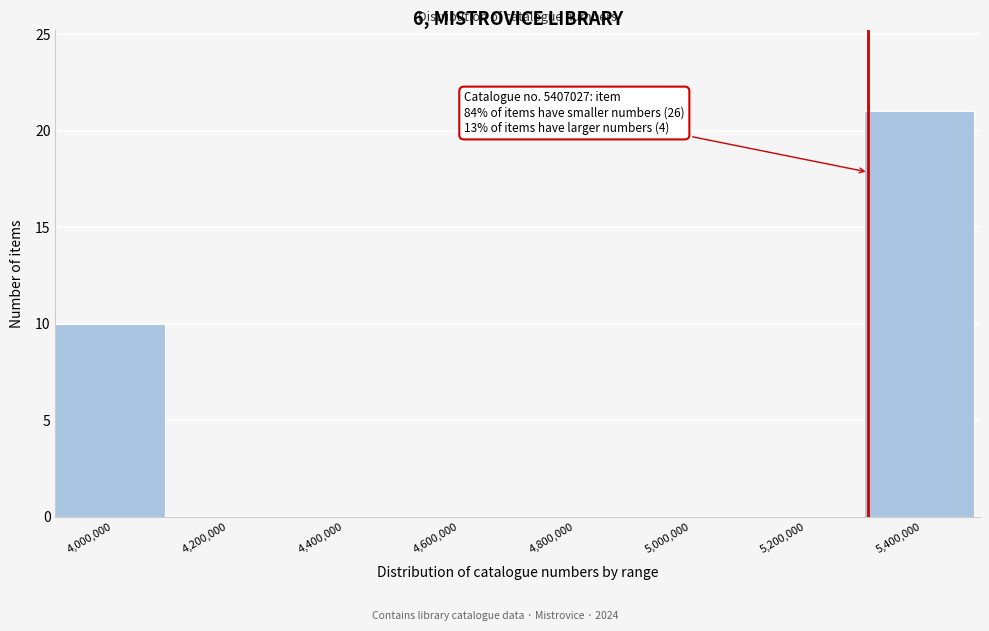

Reading right to left, extract all data points from this chart.

5,400,000=21	5,200,000=0	5,000,000=0	4,800,000=0	4,600,000=0	4,400,000=0	4,200,000=0	4,000,000=10